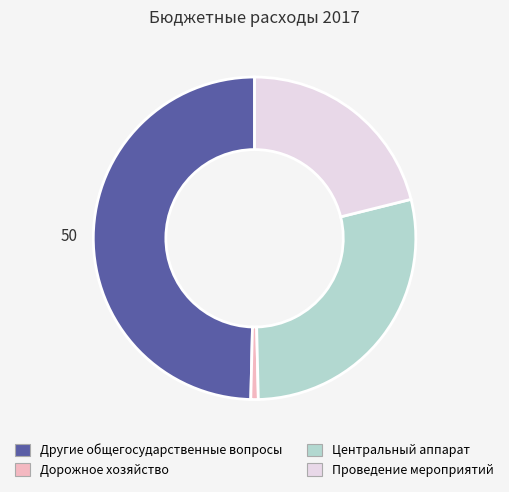

Is there any slice that represents more than half of the pie?

No